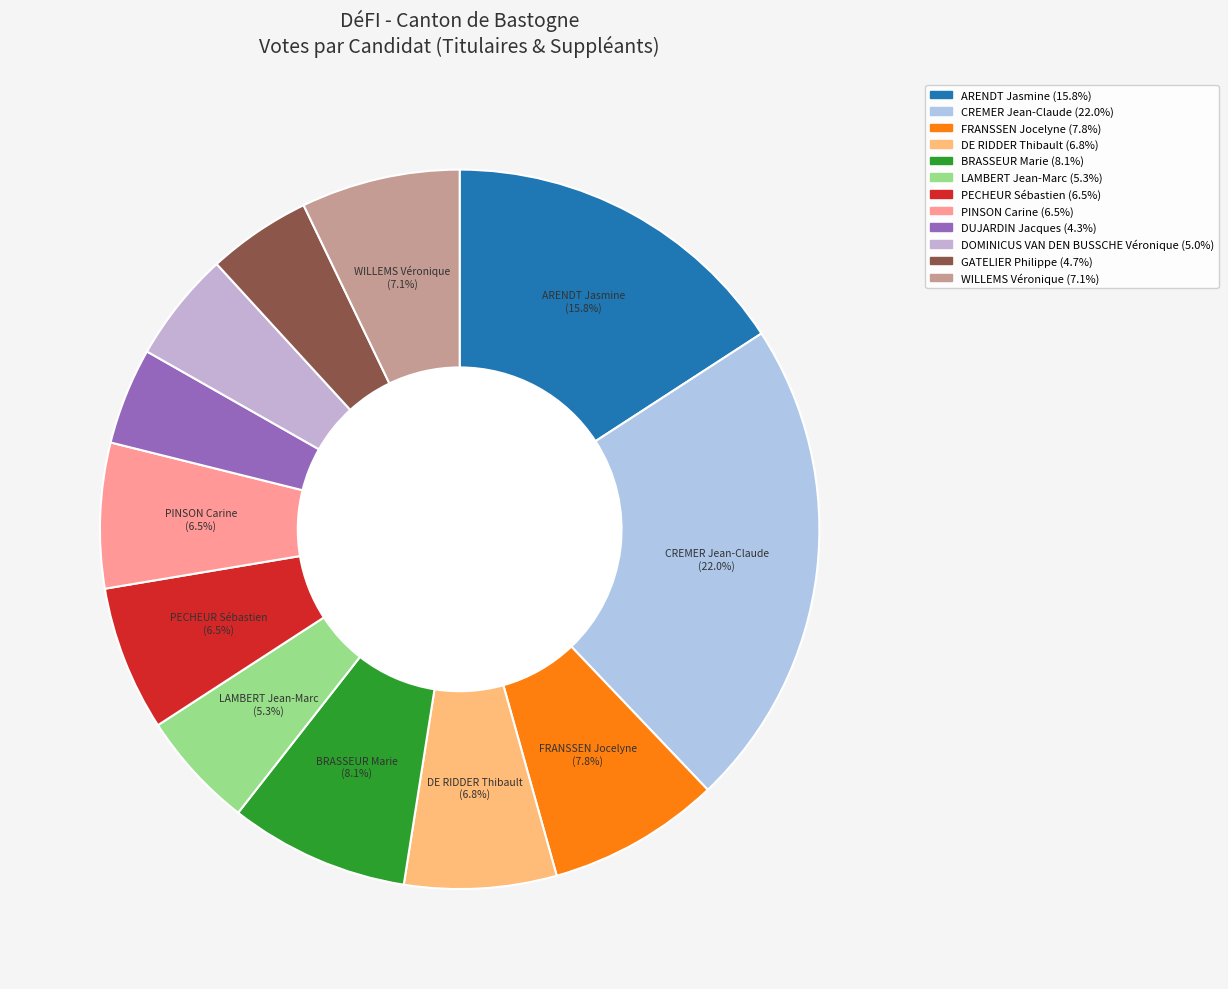

Rank the categories by value from lowest to highest.

DUJARDIN Jacques, GATELIER Philippe, DOMINICUS VAN DEN BUSSCHE Véronique, LAMBERT Jean-Marc, PECHEUR Sébastien, PINSON Carine, DE RIDDER Thibault, WILLEMS Véronique, FRANSSEN Jocelyne, BRASSEUR Marie, ARENDT Jasmine, CREMER Jean-Claude